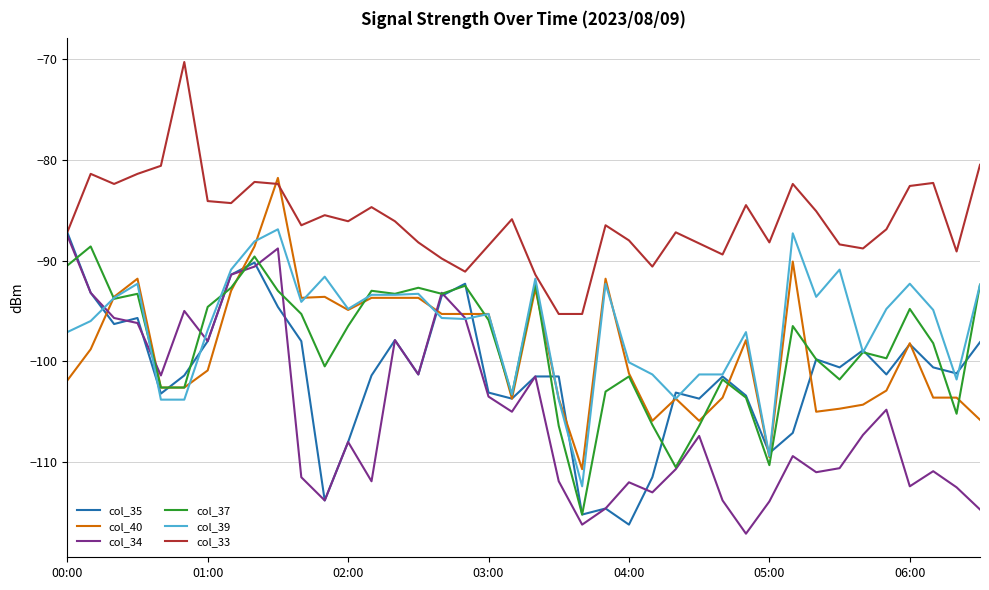

What is the minimum value shown in the chart?

-117.1